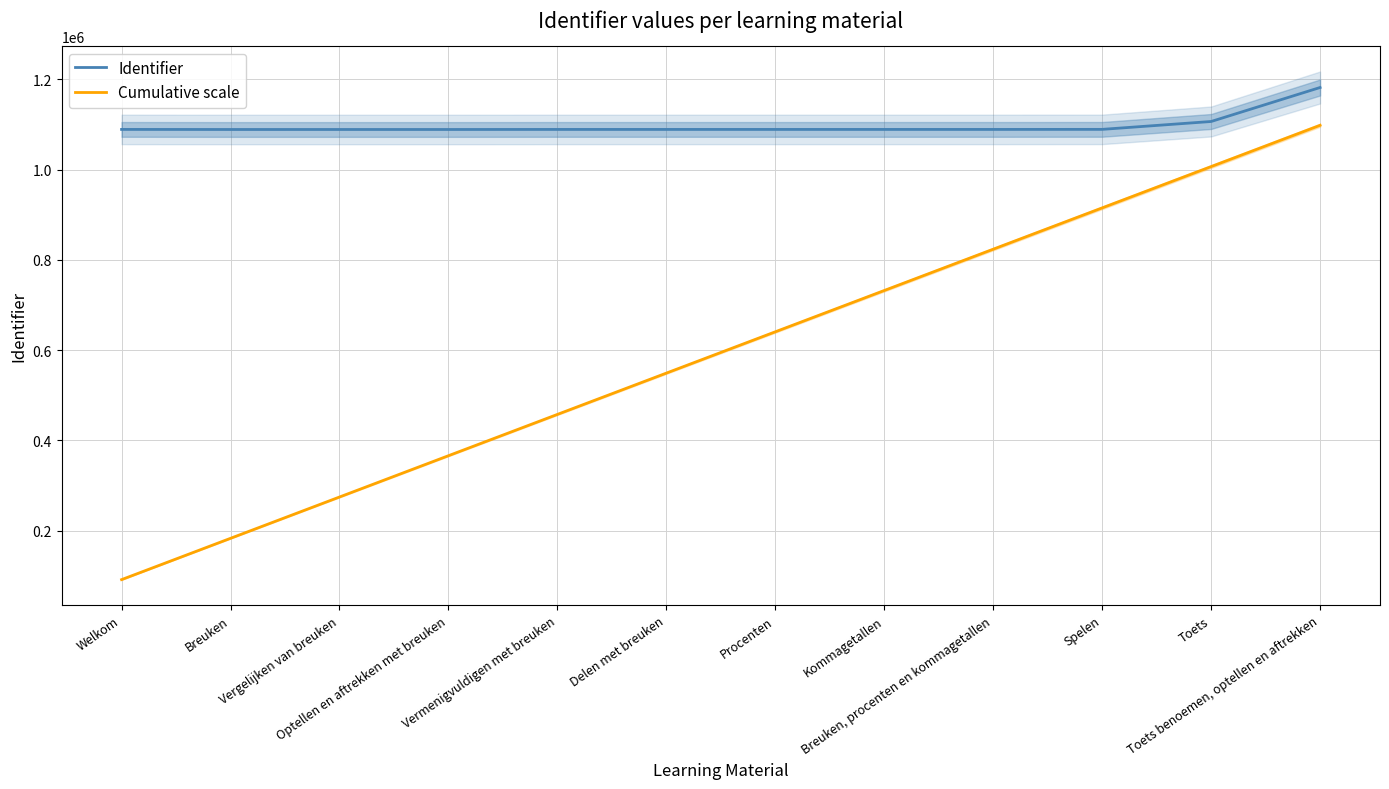

What is the sum of the Cumulative scale values at Spelen and Breuken?

1098082.8